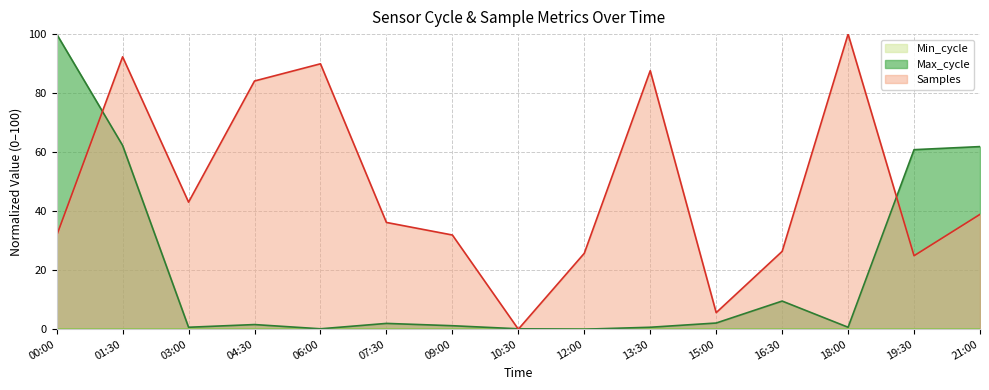

What position from the left is 16:30?

12